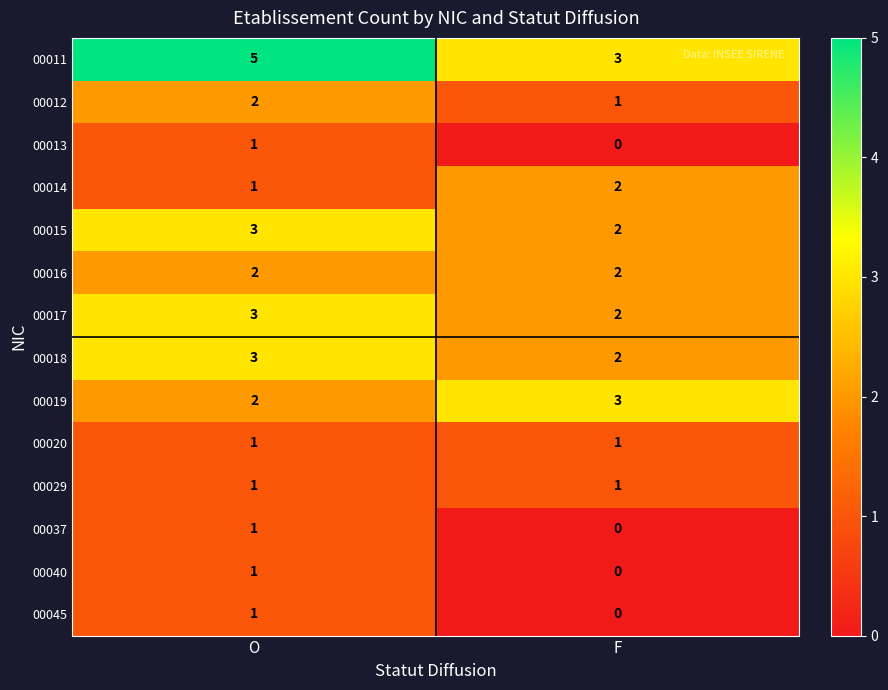

What is the sum of the 00019 values at F and O?

5